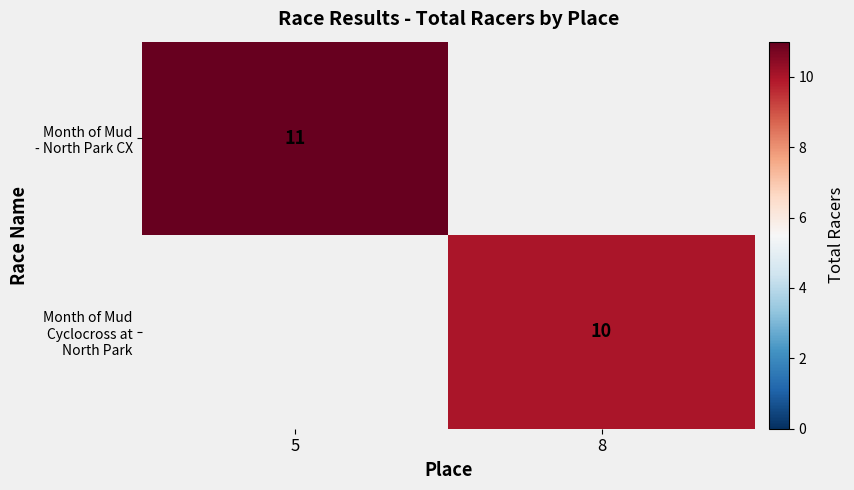

Rank the series at 5 from highest to lowest value.

Month of Mud - North Park CX, Month of Mud Cyclocross at North Park